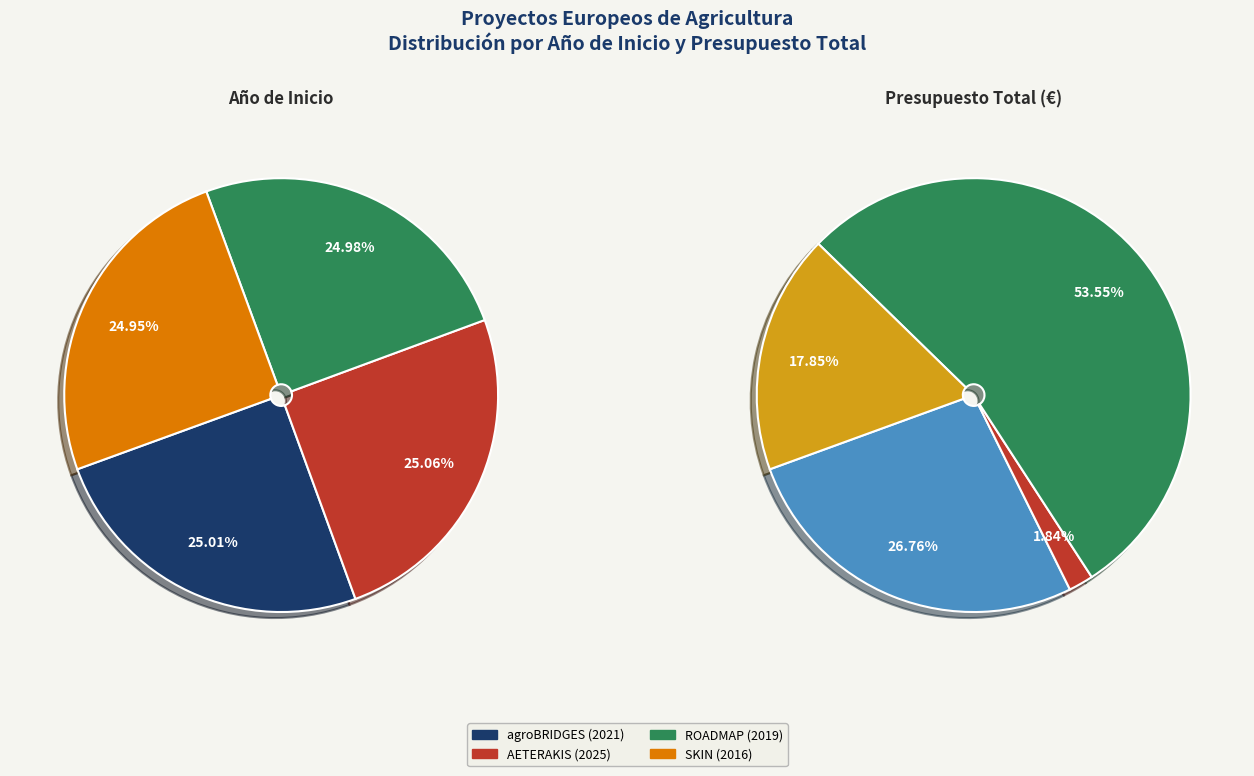

What is the total percentage of agroBRIDGES (2021) and SKIN (2016)?

50.0%